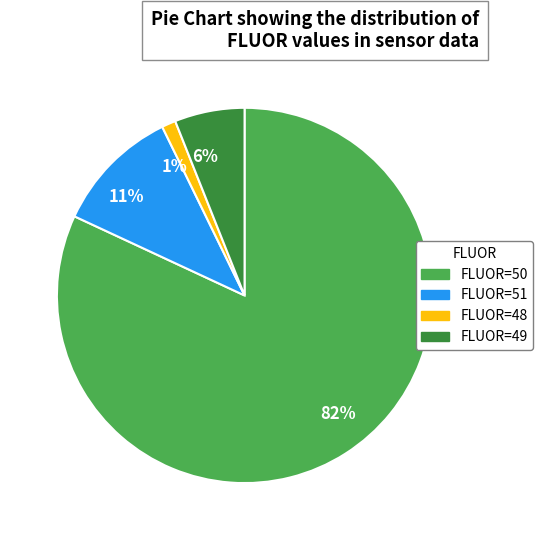

The FLUOR=50 slice represents 71% of the pie. True or false?

False